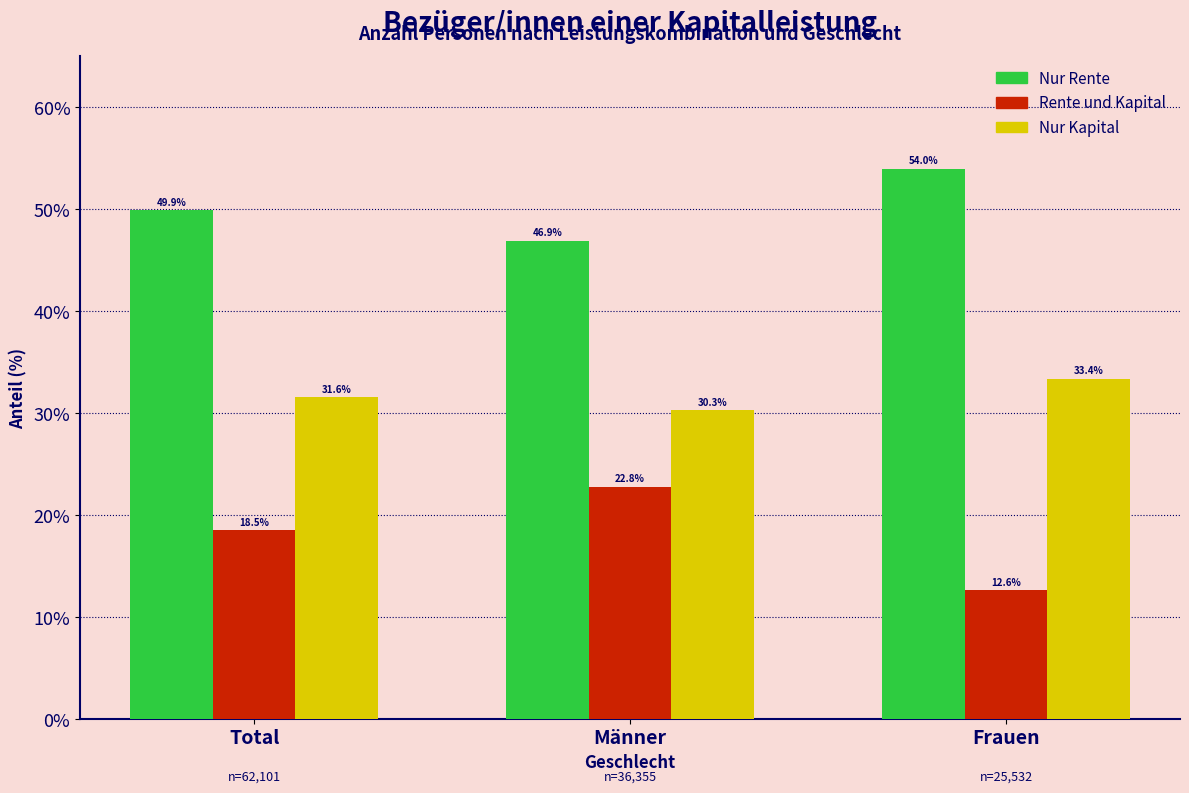

Reading right to left, list all the values displayed in this chart.

Nur Rente: 54.0	46.9	49.9
Rente und Kapital: 12.6	22.8	18.5
Nur Kapital: 33.4	30.3	31.6